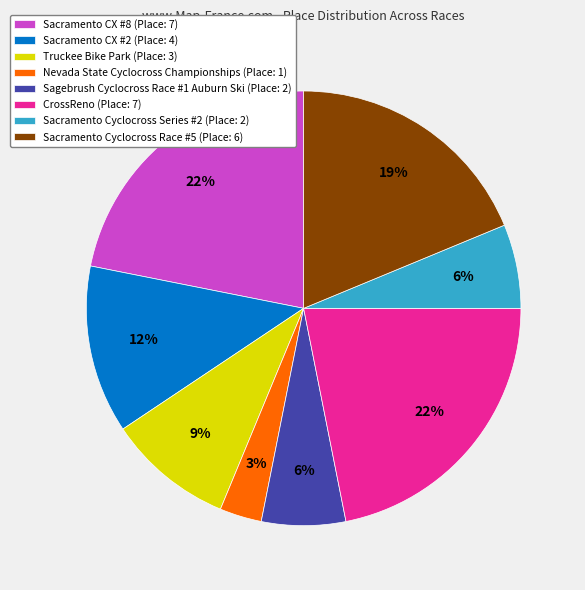

How many segments does this pie chart have?

8